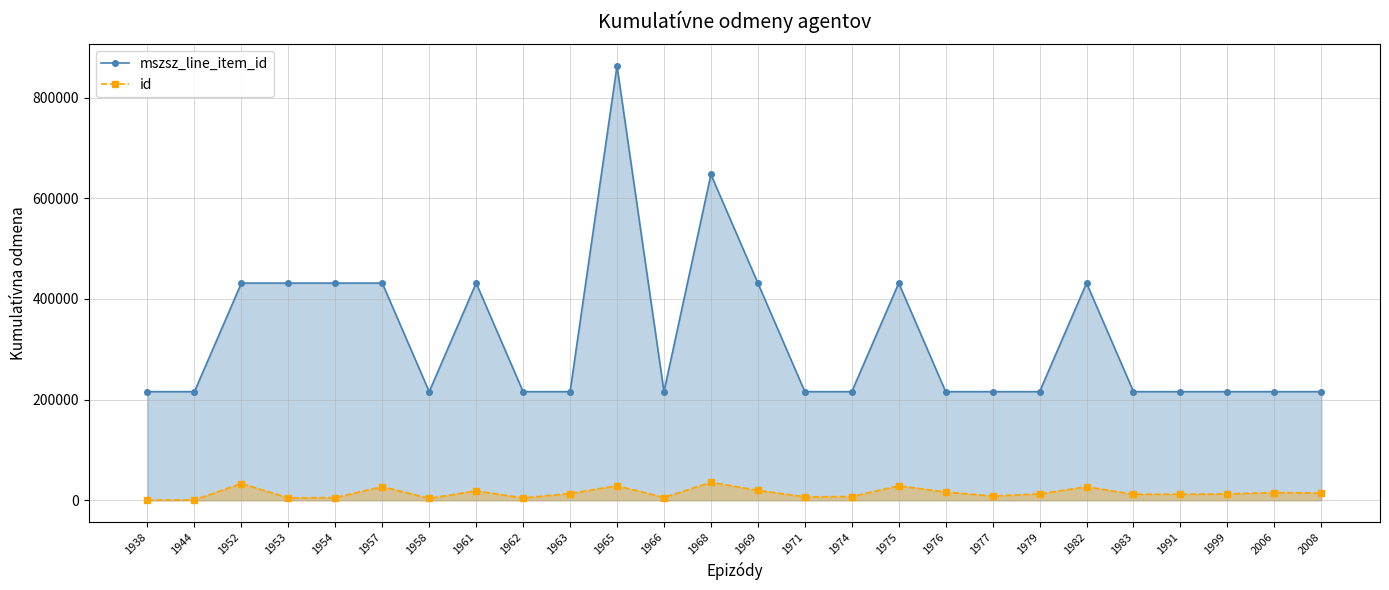

What is the difference between the id values at 1952 and 1962?

28675